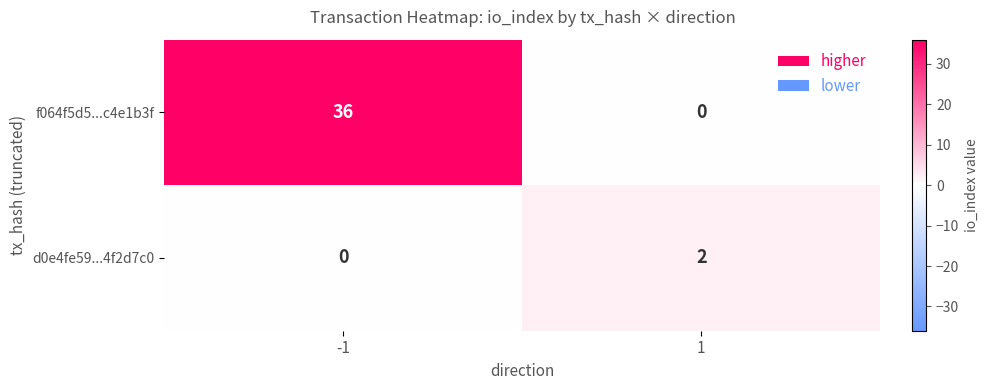

Is it true that d0e4fe59...4f2d7c0 equals 3 at 1?

False